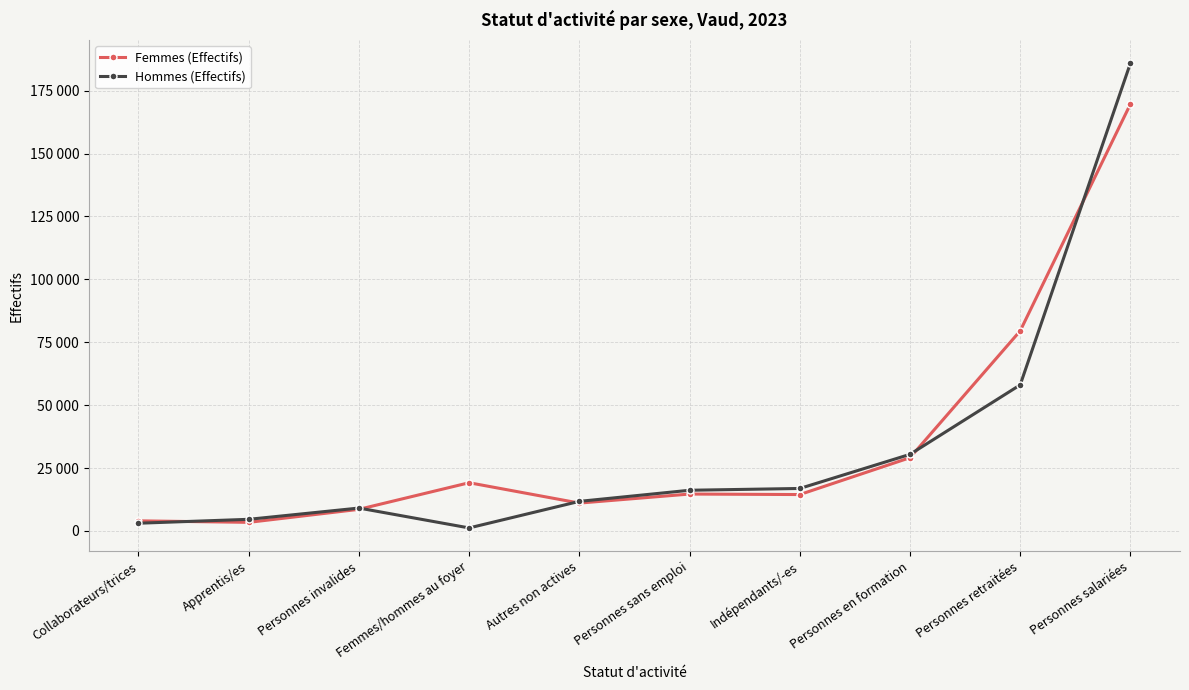

Reading left to right, transcribe all the data shown in this chart.

Femmes (Effectifs): 4001	3399	8573	19151	11058	14653	14451	29099	79522	169669
Hommes (Effectifs): 3051	4606	9085	1180	11742	16158	16870	30430	58042	185925